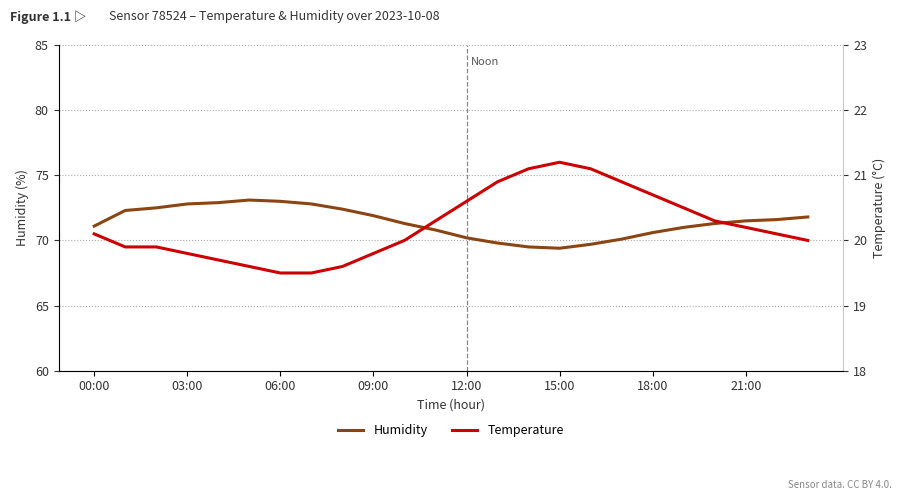

Reading right to left, extract all data points from this chart.

Humidity: 71.8	71.6	71.5	71.3	71.0	70.6	70.1	69.7	69.4	69.5	69.8	70.2	70.8	71.3	71.9	72.4	72.8	73.0	73.1	72.9	72.8	72.5	72.3	71.1
Temperature: 20.0	20.1	20.2	20.3	20.5	20.7	20.9	21.1	21.2	21.1	20.9	20.6	20.3	20.0	19.8	19.6	19.5	19.5	19.6	19.7	19.8	19.9	19.9	20.1